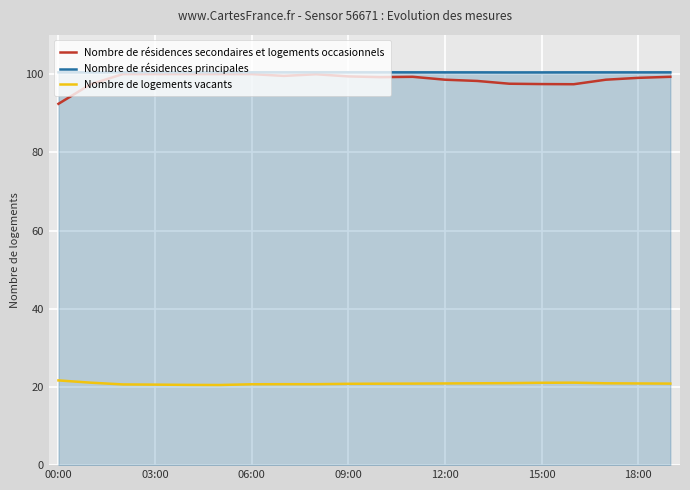

Which series has the widest spread of values?

Nombre de résidences secondaires et logements occasionnels